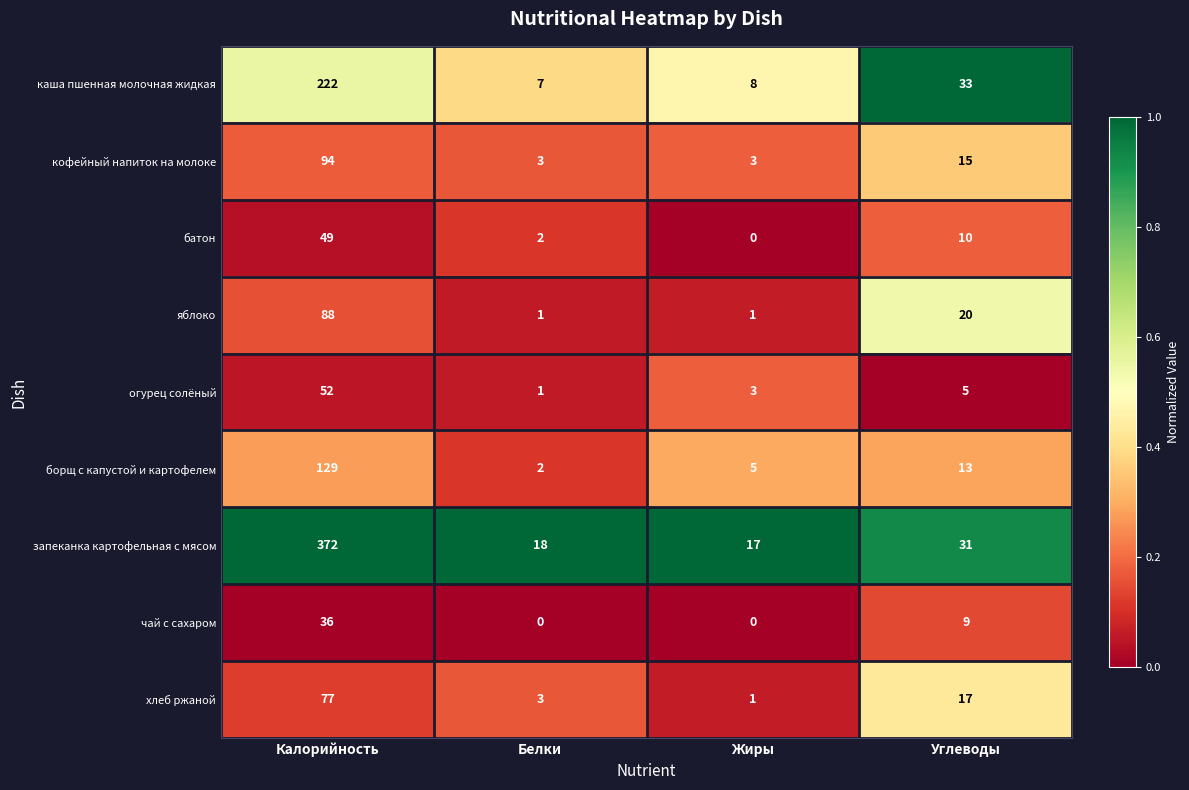

Which category has the highest value across all series?

Калорийность